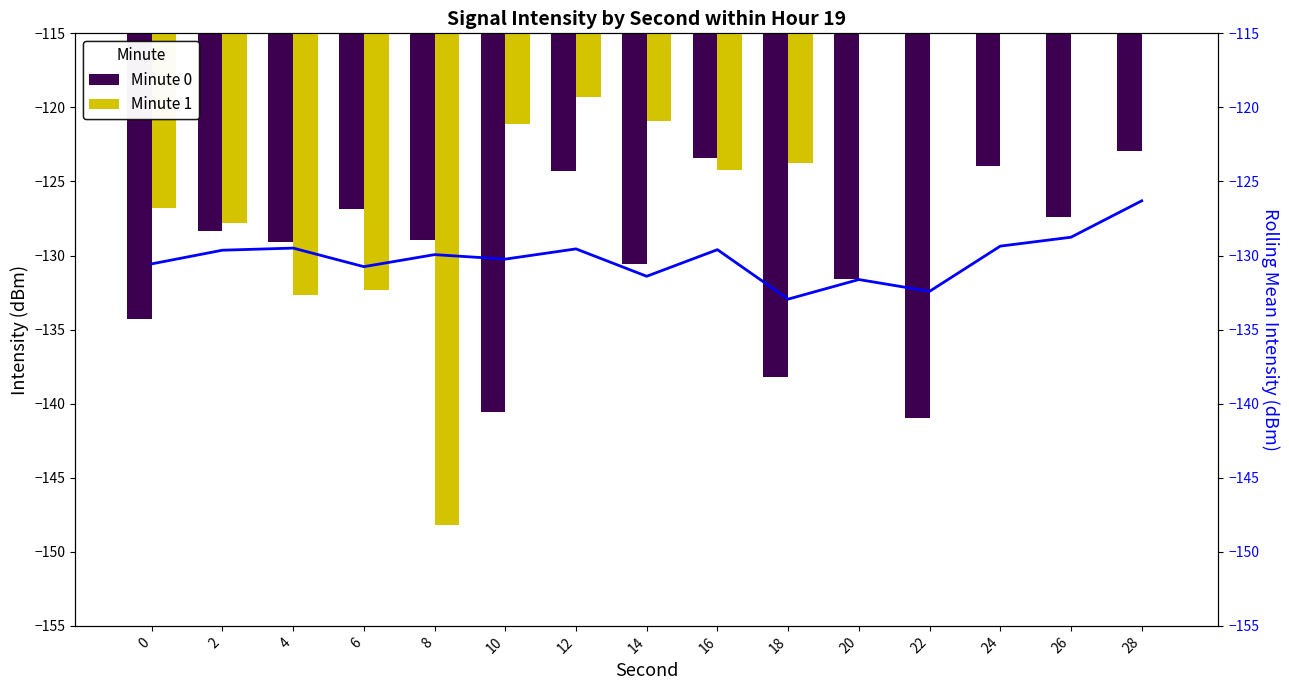

At which category is the sum across all series the highest?

28